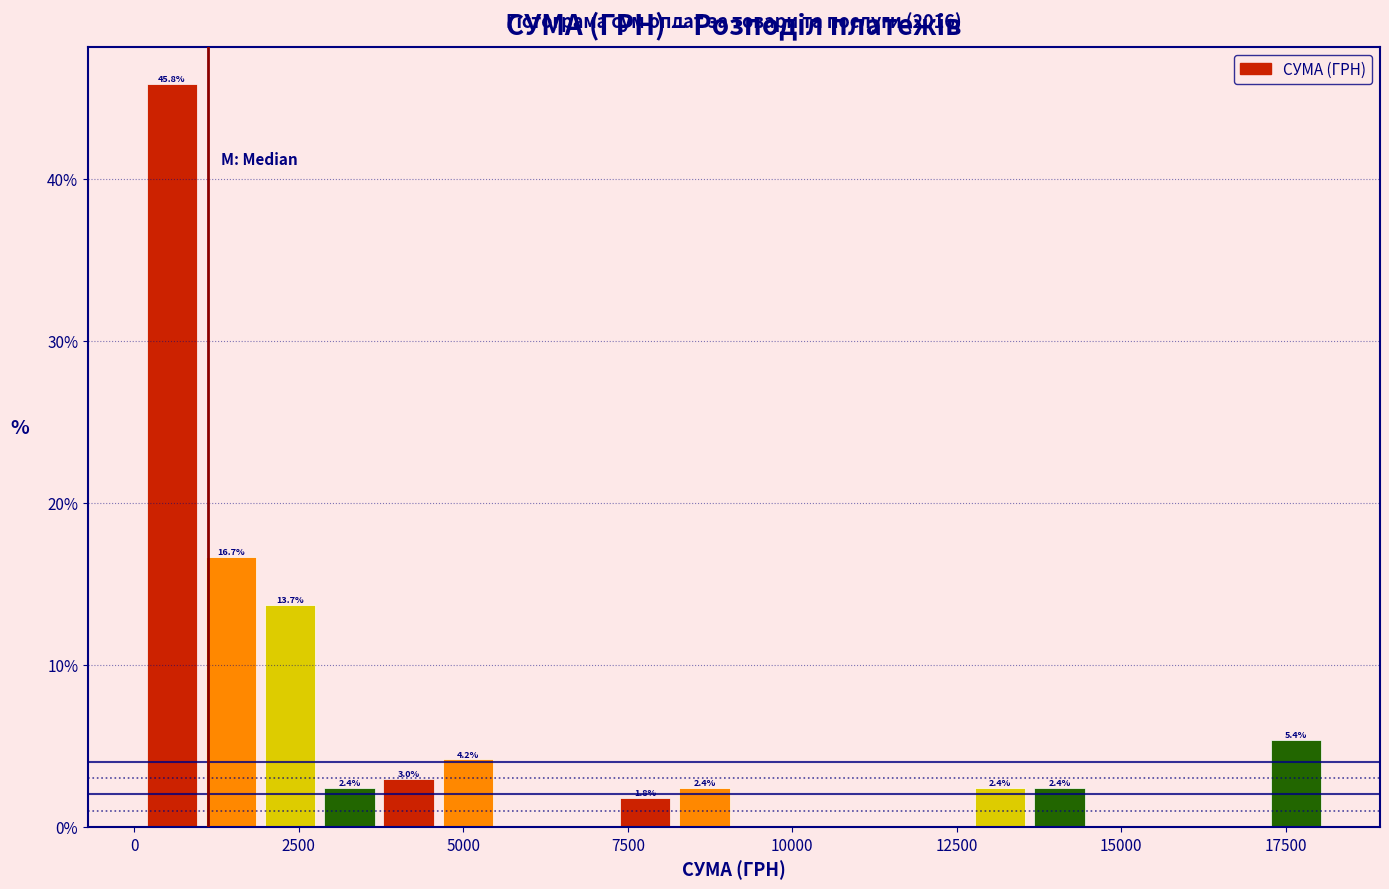

Read against the x-axis, roughly where is the centre of the tallest bar?

500